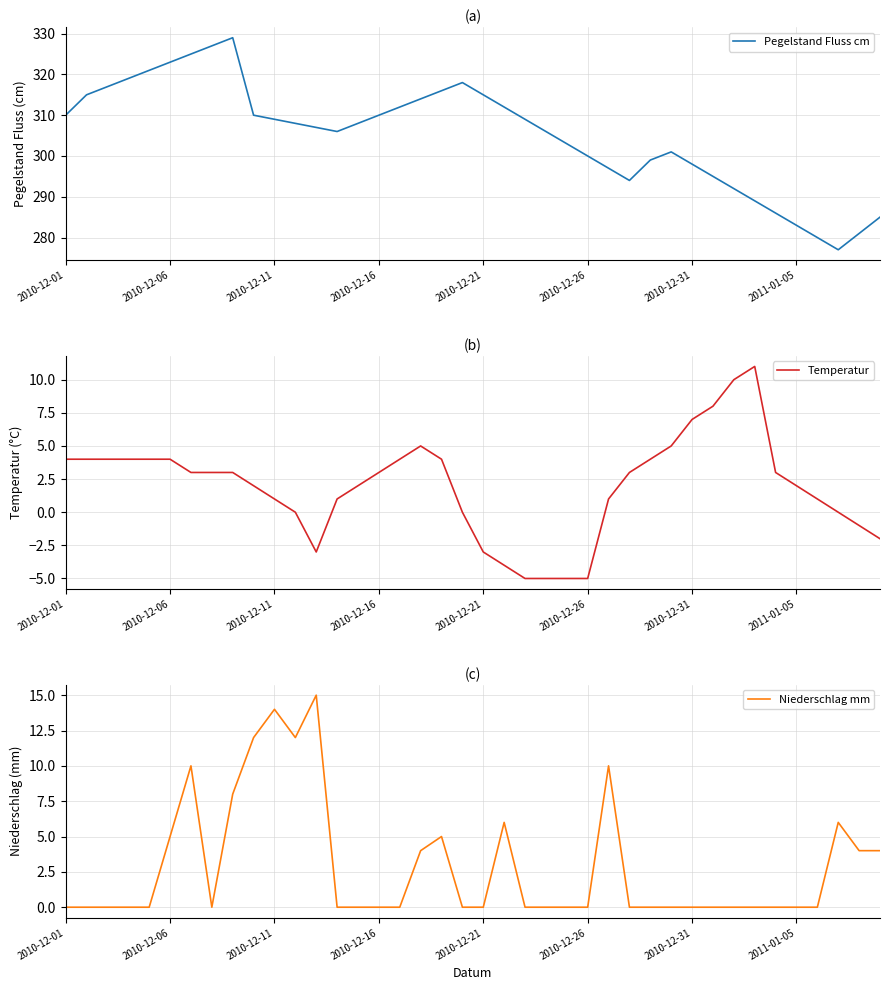

True or false: Pegelstand Fluss cm and Niederschlag mm intersect in this chart.

False